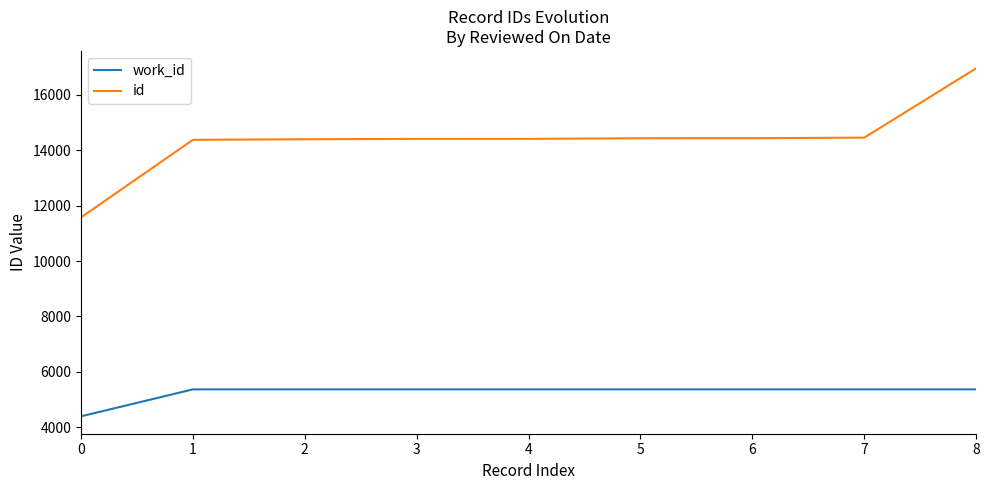

What is the sum of the id values at 0 and 6?

26011